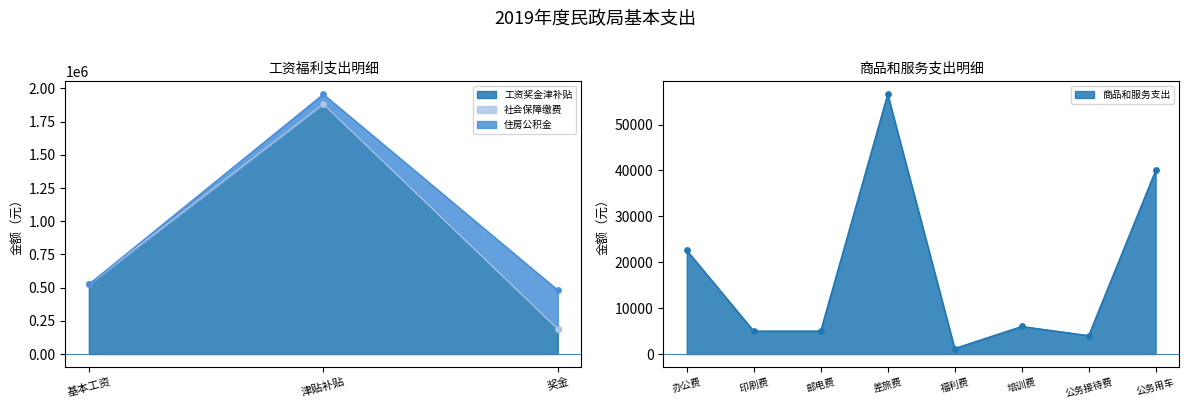

What are all the series names shown in the legend?

工资奖金津补贴, 社会保障缴费, 住房公积金